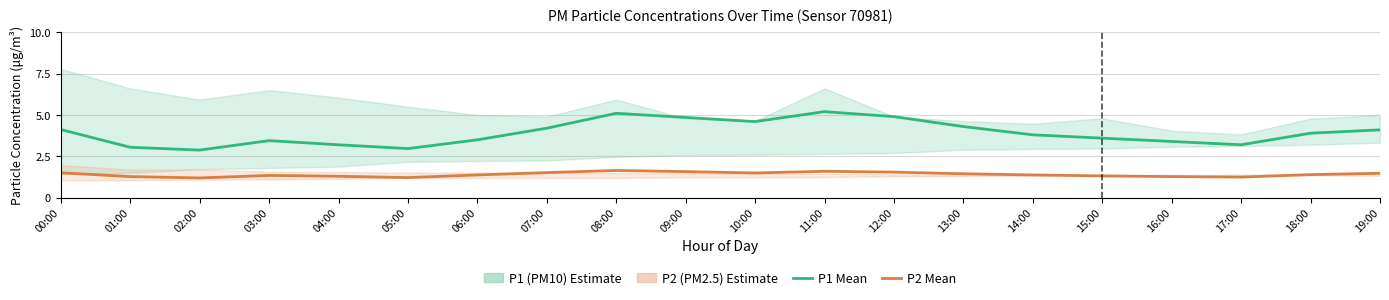

At which category does P2 (PM2.5) reach its first local peak?

03:00